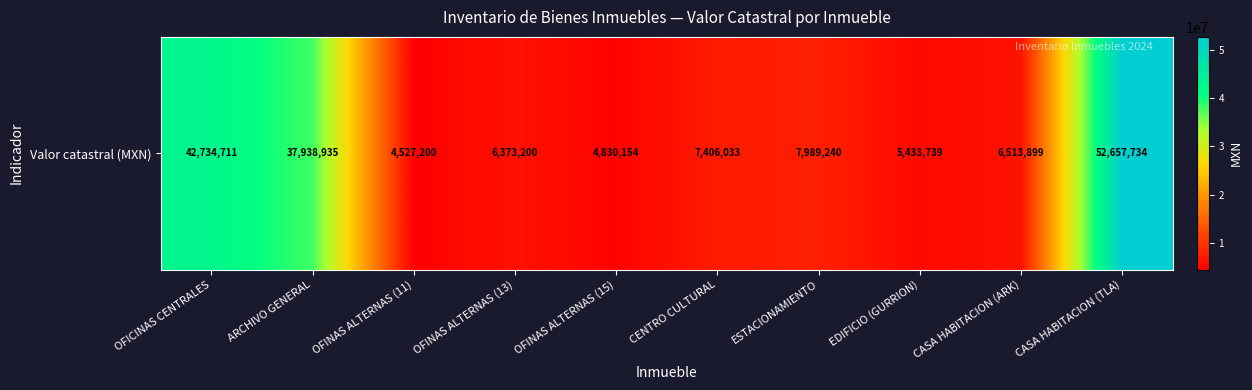

What is the change in value from OFINAS ALTERNAS (11) to CASA HABITACION (ARK)?

+1986699.2